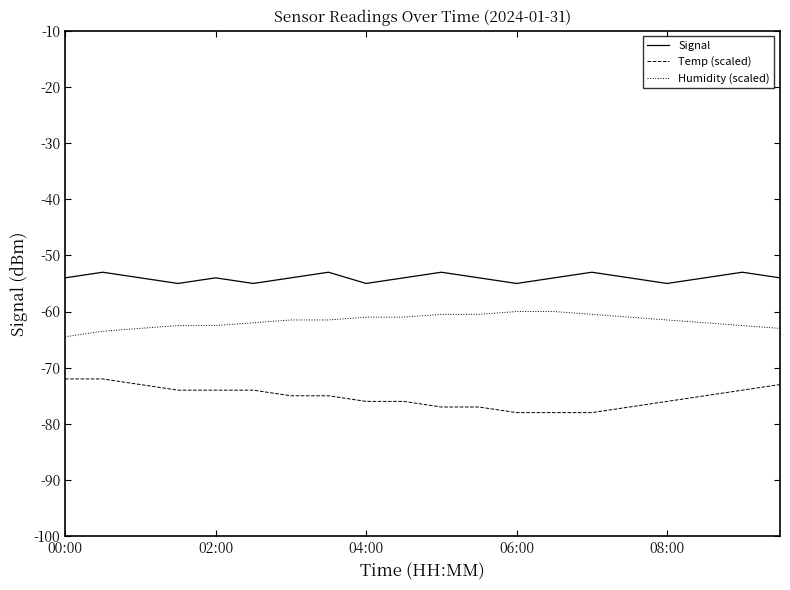

What is the maximum value shown in the chart?

-53.0